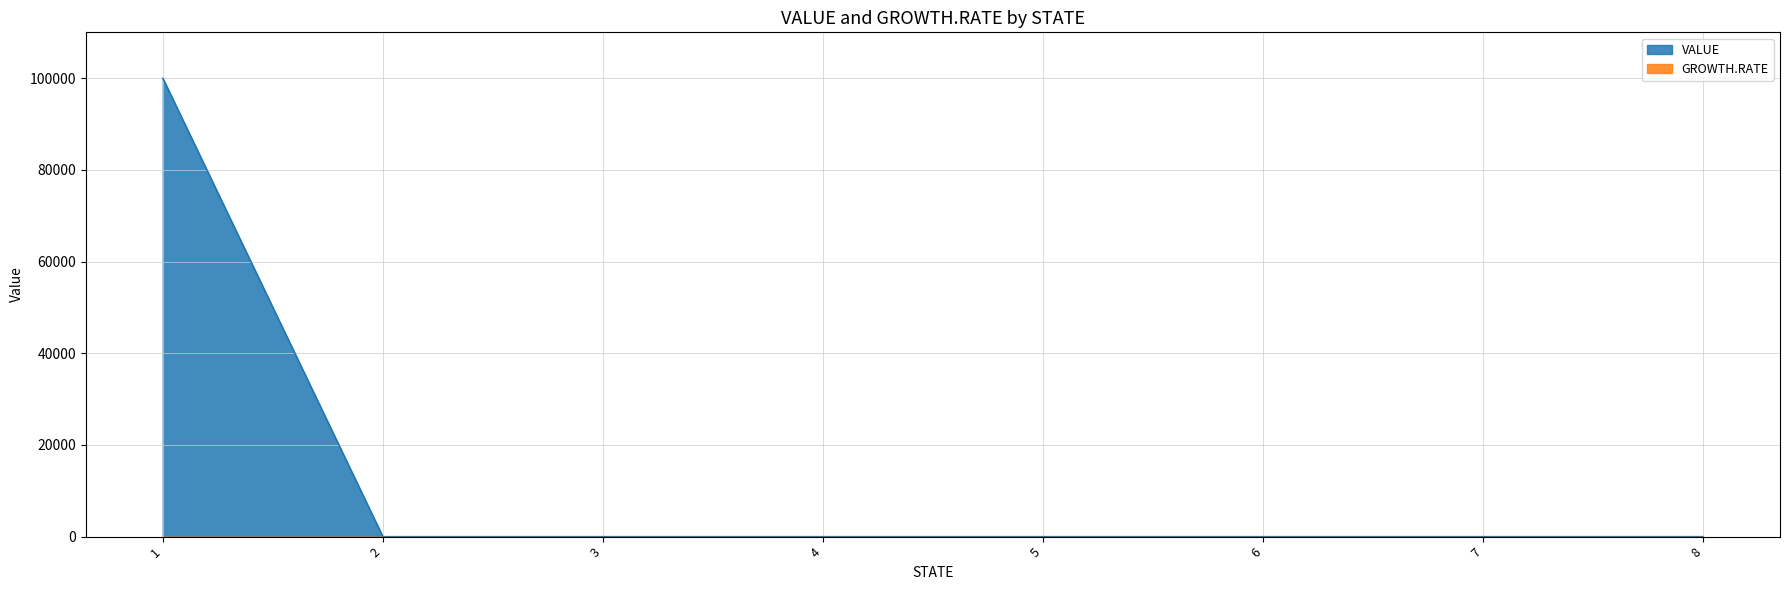

How many lines are shown in the chart?

2